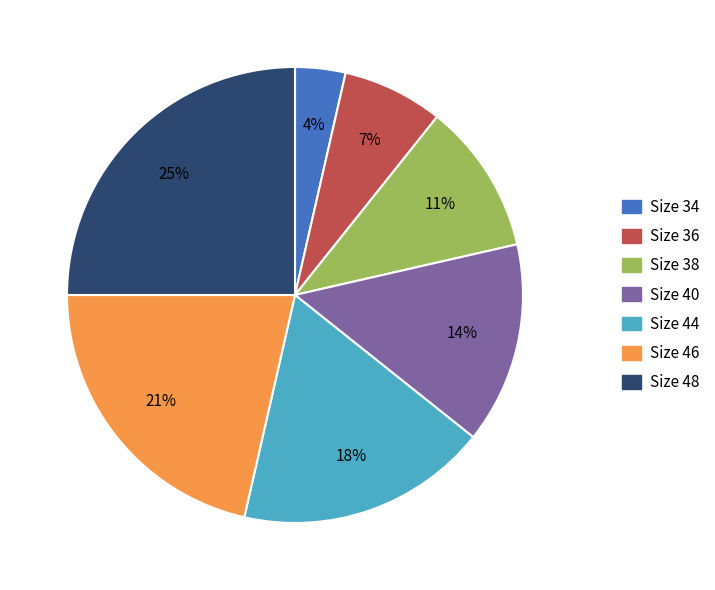

To the nearest percent, what is the average slice percentage?

14%